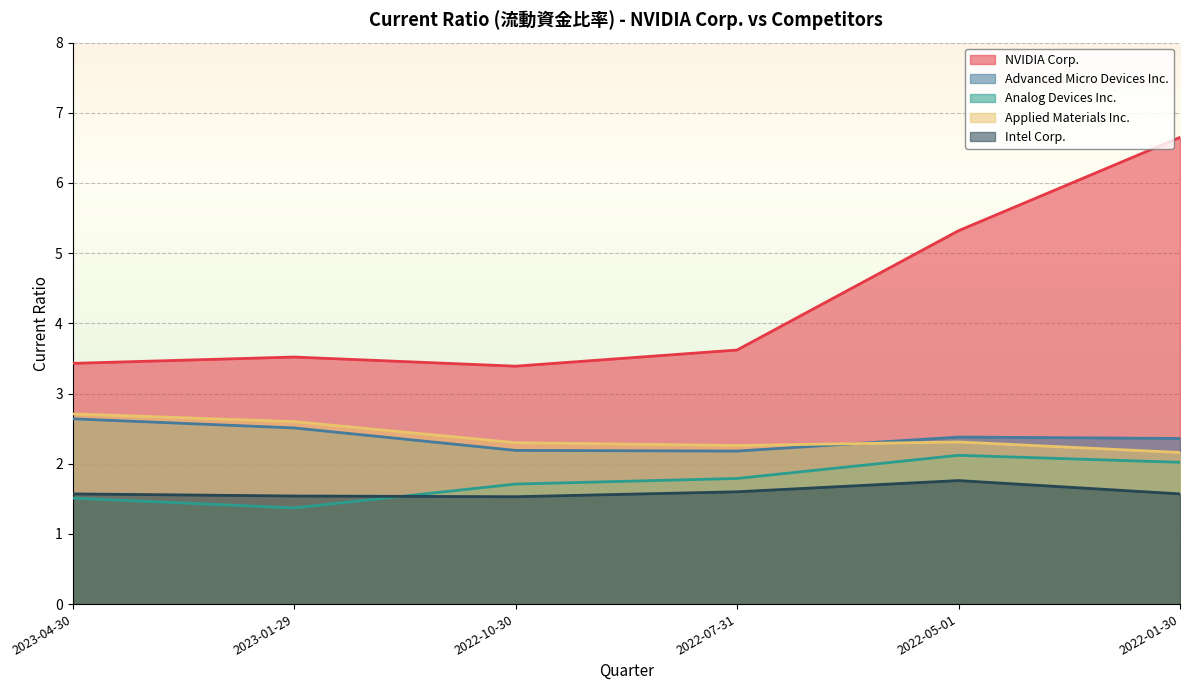

What is the label of the 3rd point from the left?

2022-10-30